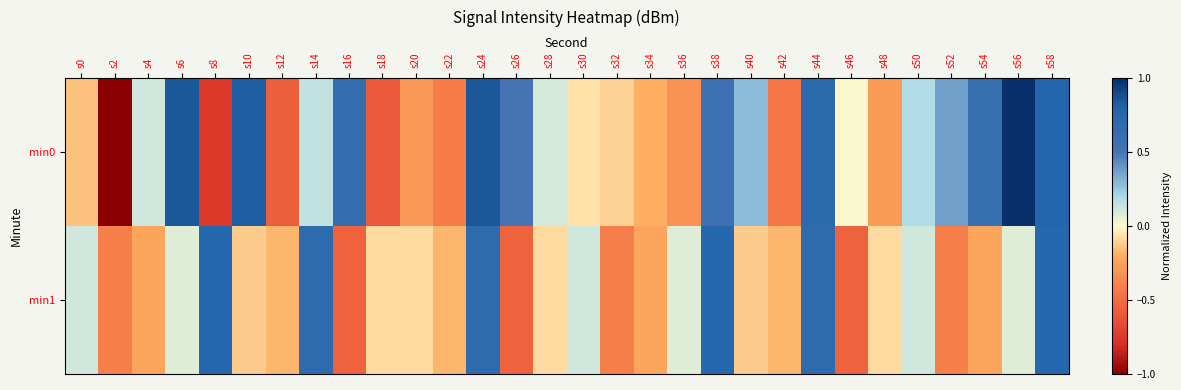

Rank the series at s58 from lowest to highest value.

min1, min0